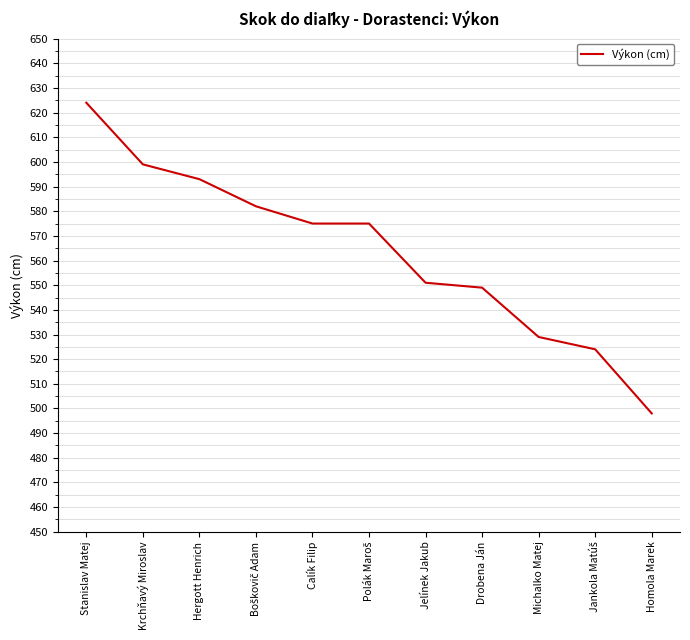

True or false: the data shows 593 at Hergott Henrich.

True